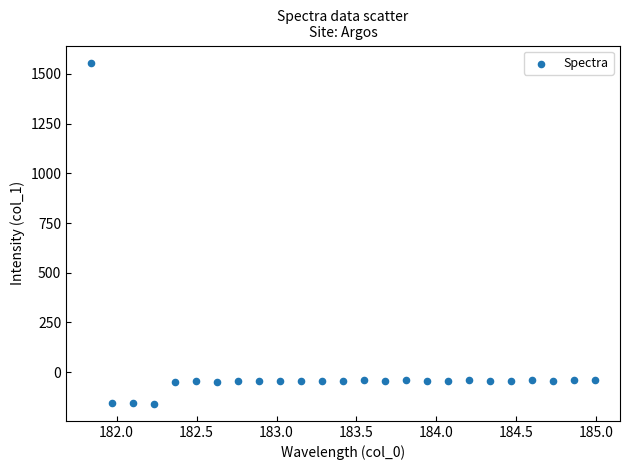

What is the range of X values (max minus min)?

3.1